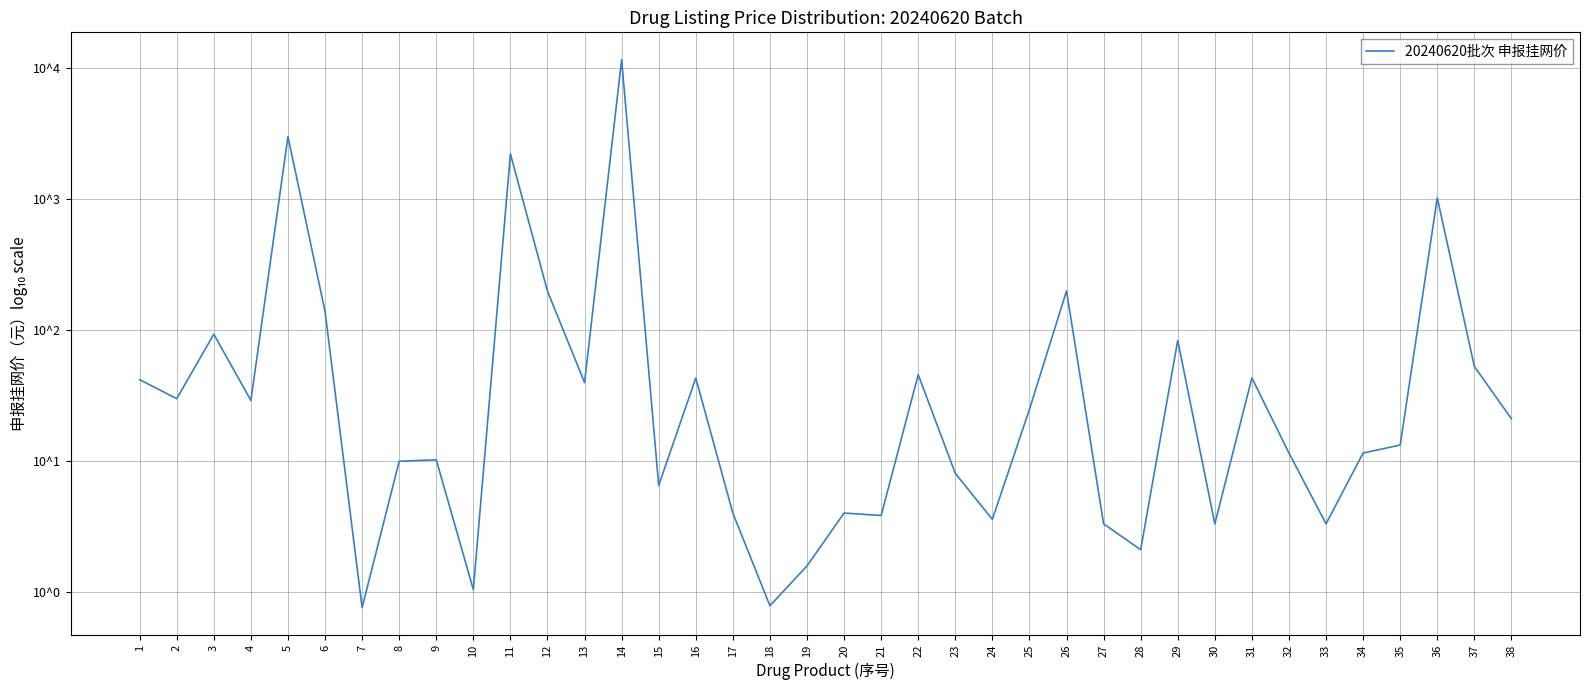

Which category has the highest value across all series?

14